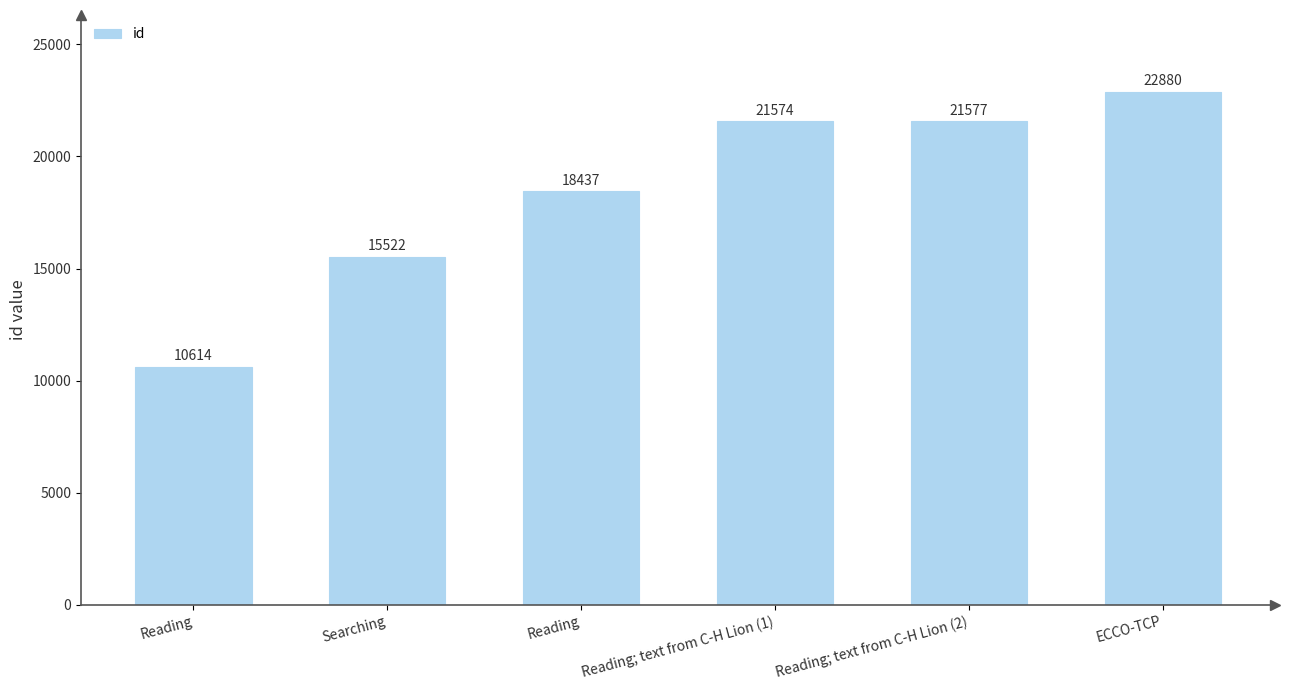

Reading left to right, list all the values displayed in this chart.

Reading=10614	Searching=15522	Reading=18437	Reading; text from C-H Lion (1)=21574	Reading; text from C-H Lion (2)=21577	ECCO-TCP=22880